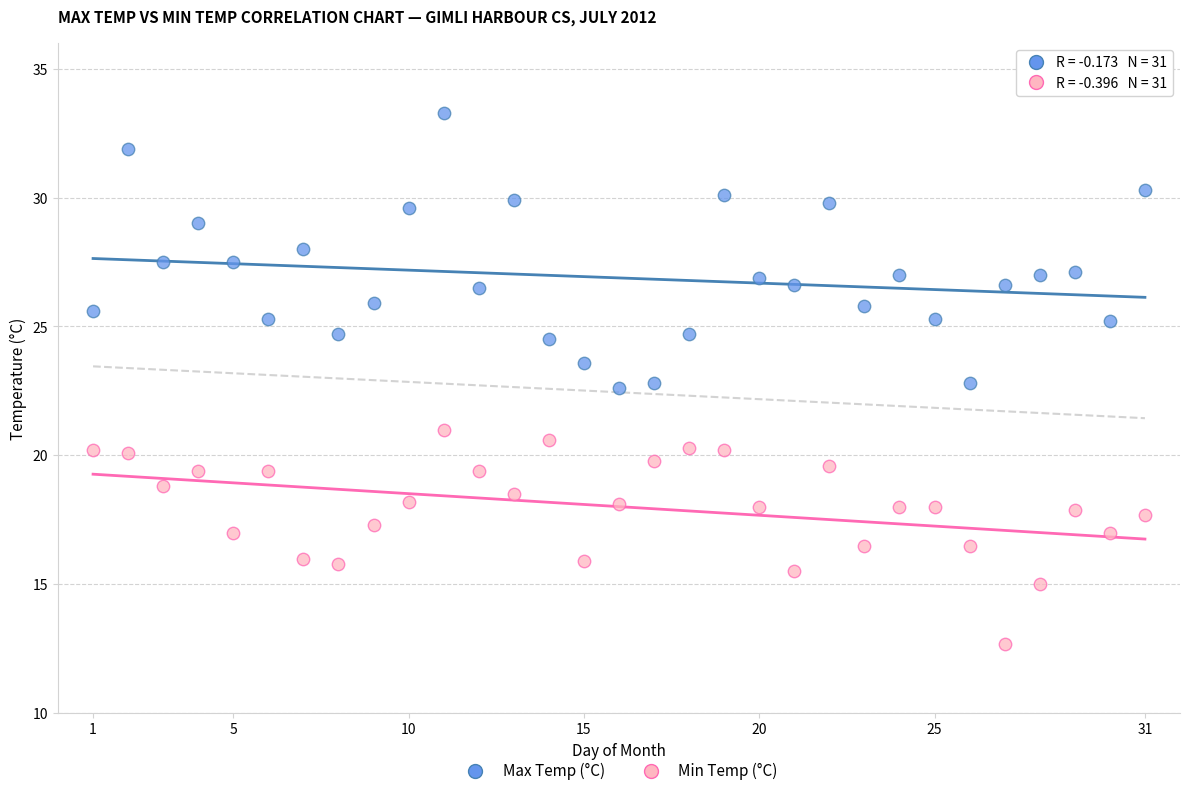

What are all the series names shown in the legend?

Max Temp (°C), Min Temp (°C)